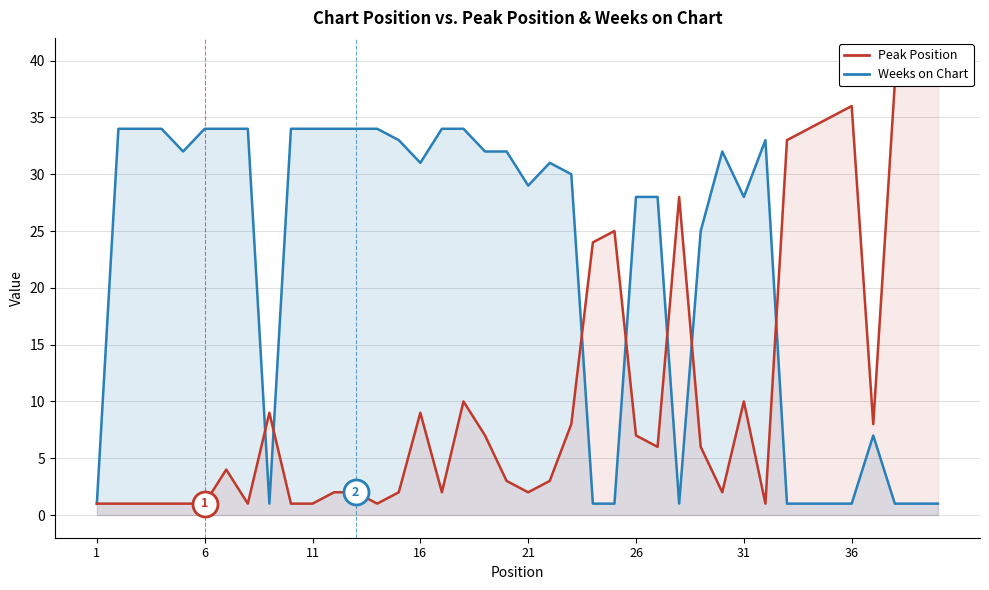

The value of Weeks on Chart at 33 is 0. True or false?

False